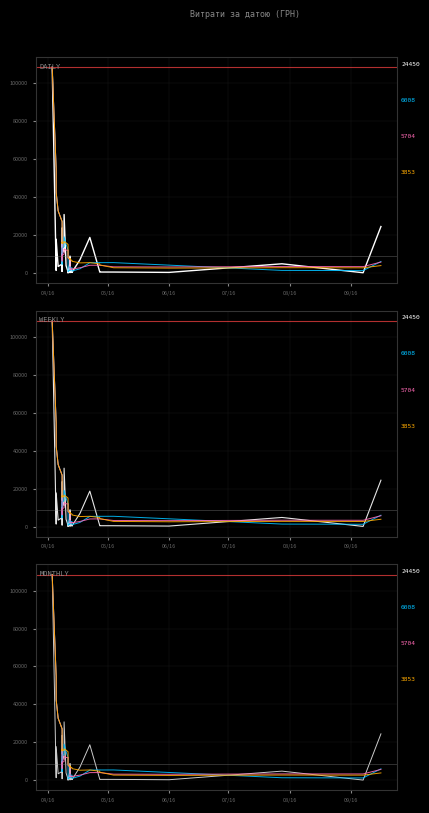

What is the minimum value shown in the chart?

74.8